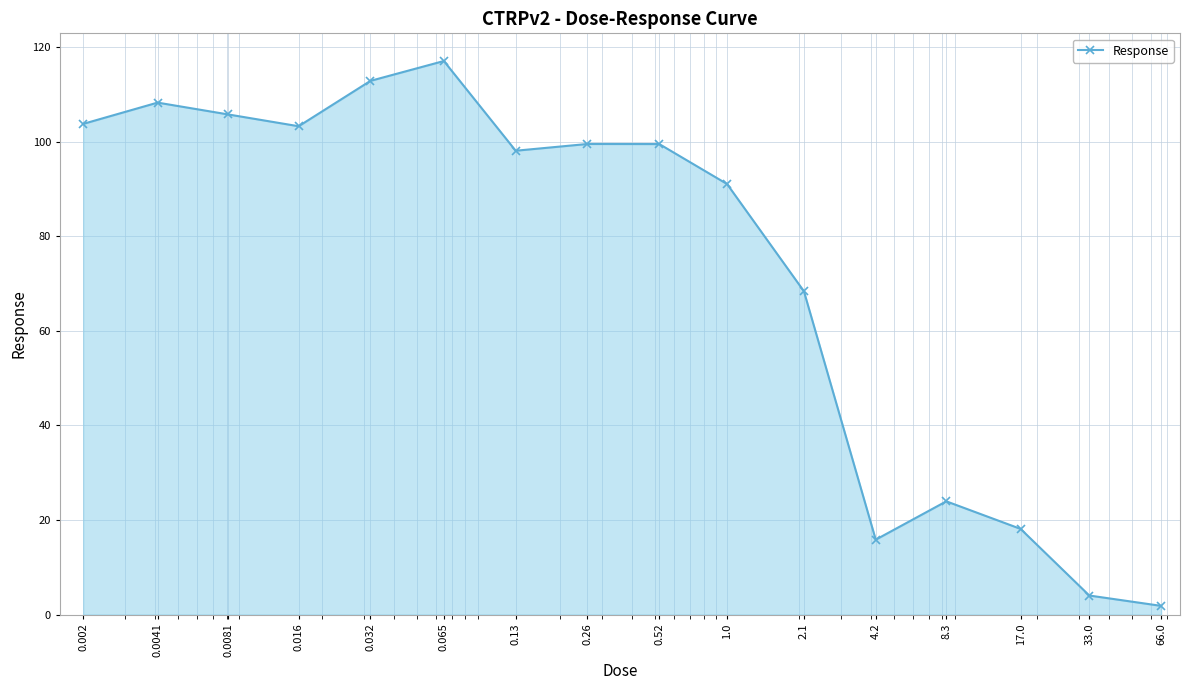

What is the maximum value shown in the chart?

117.1